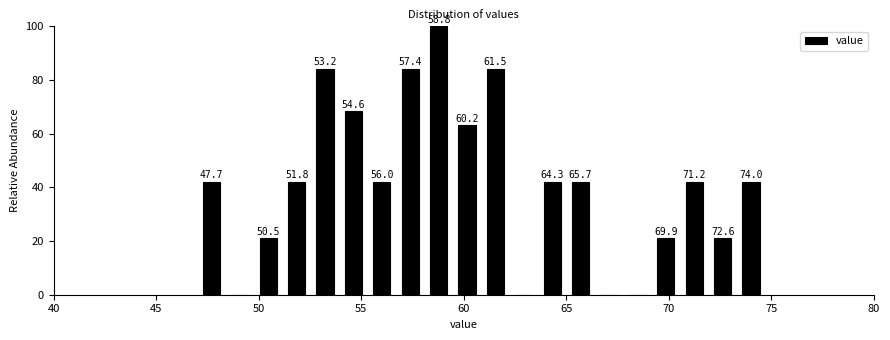

Around what value on the x-axis is the tallest bar? Give the approximate position of its centre, as read against the axis.

59.0